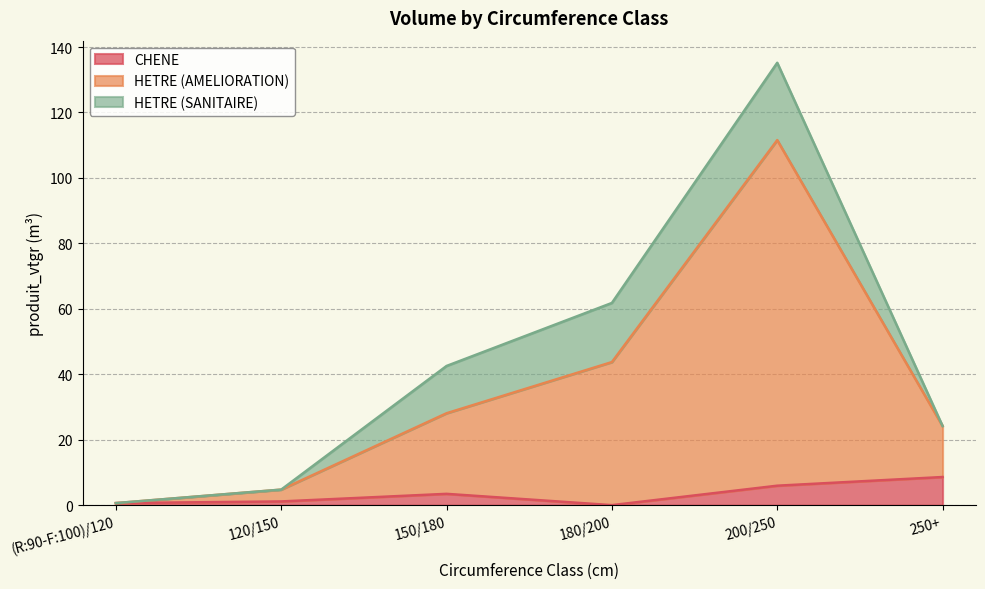

True or false: CHENE has more than 0 interior local peaks.

True